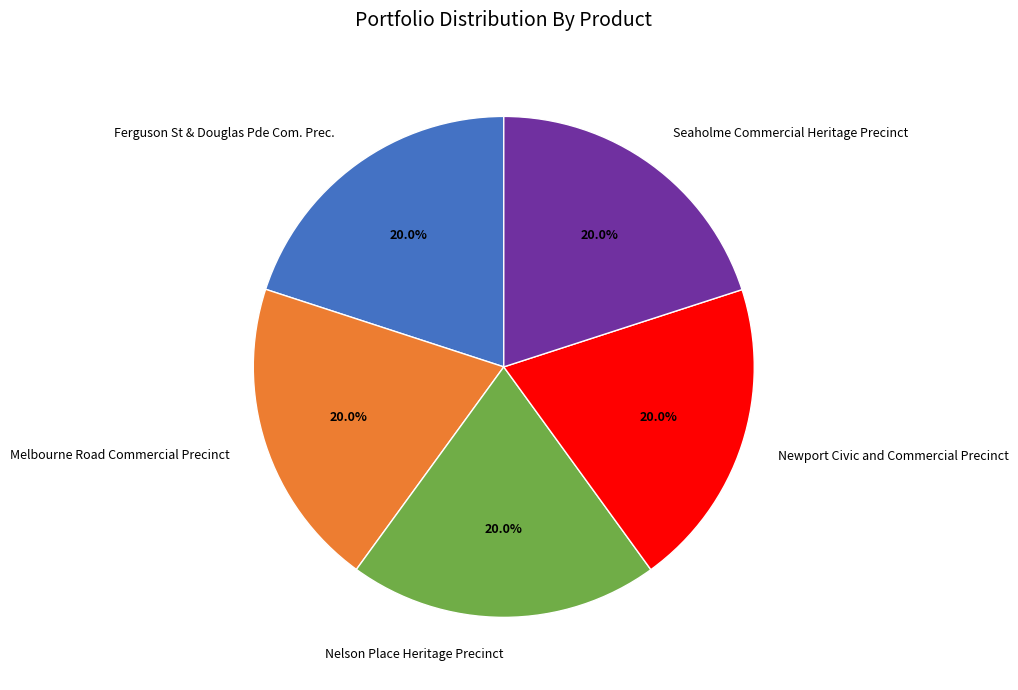

To the nearest percent, what is the average slice percentage?

20%